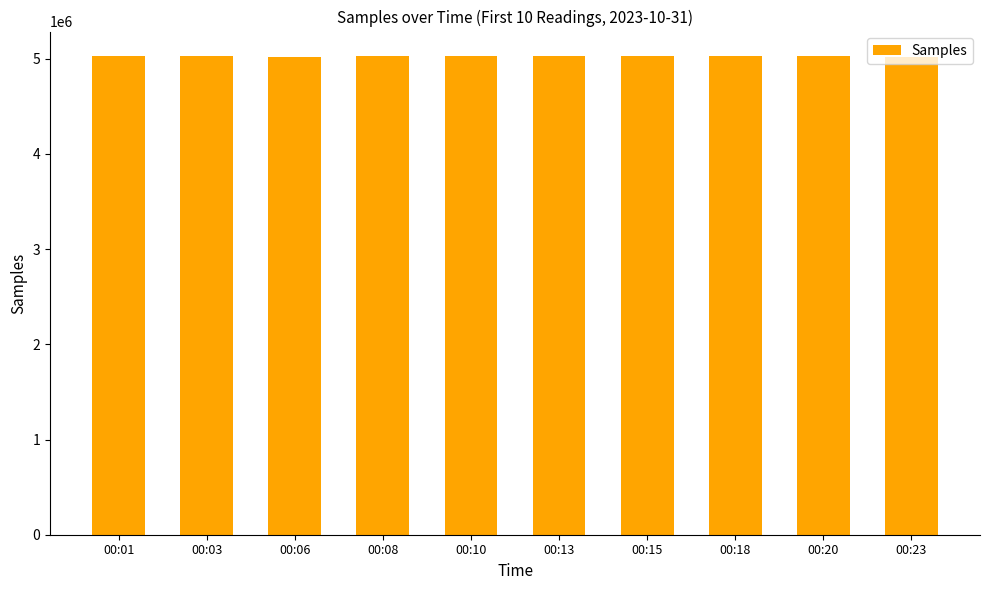

What is the smallest value displayed?

5019611